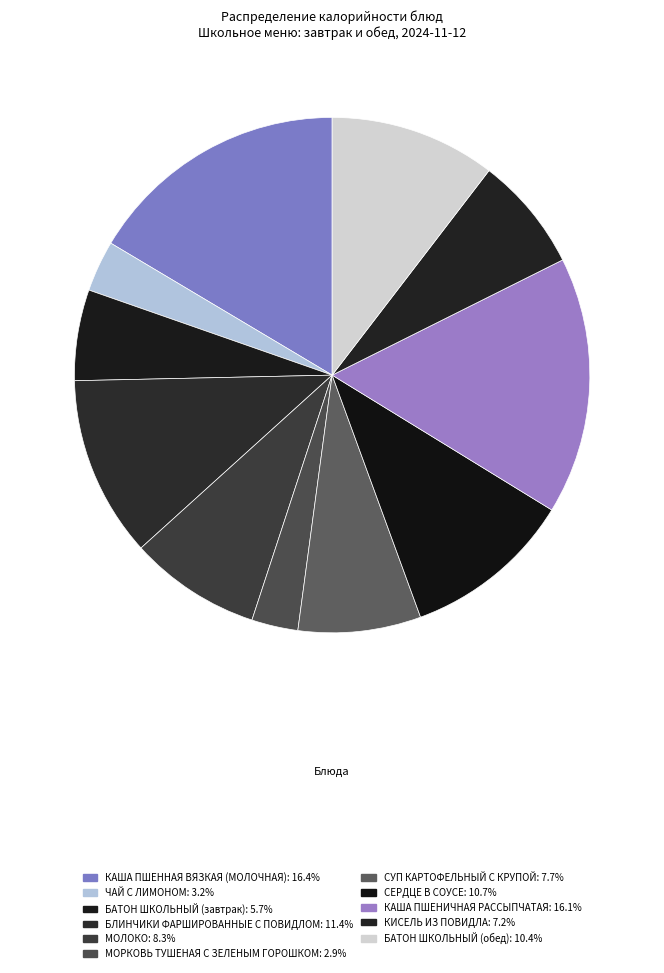

How many segments does this pie chart have?

11